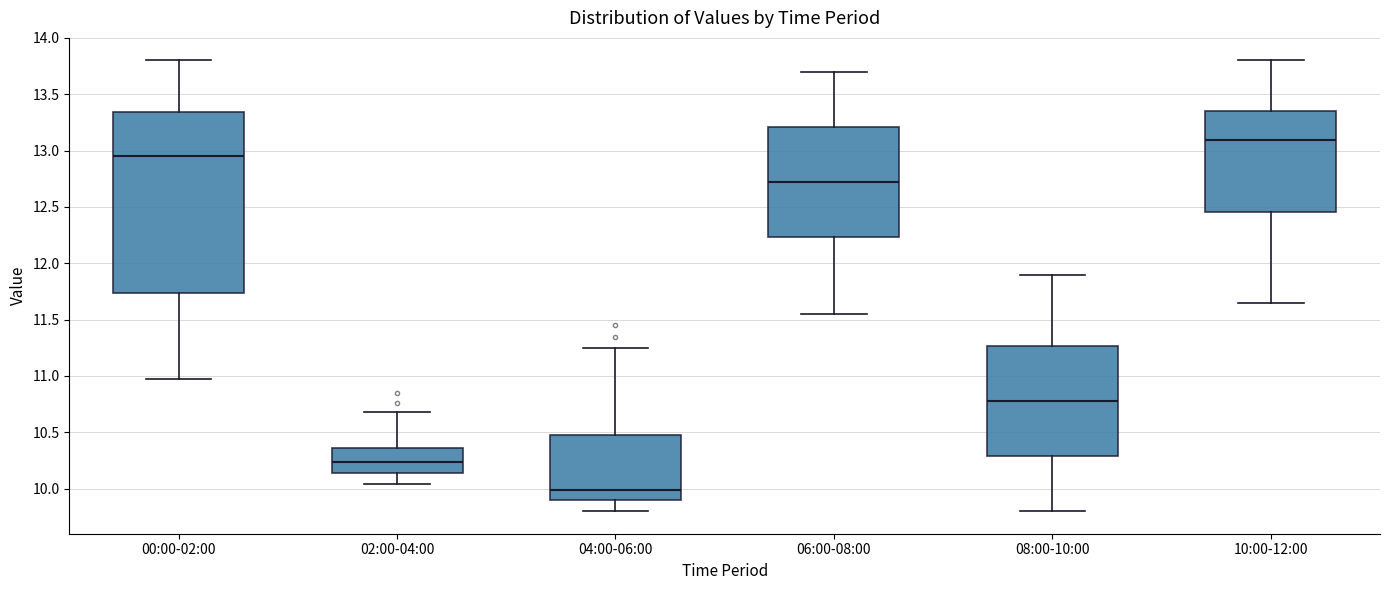

Where is the upper edge of the box for 06:00-08:00 on the y-axis? The values are not printed on the chart, so give them approximately, as read against the axis.

13.20